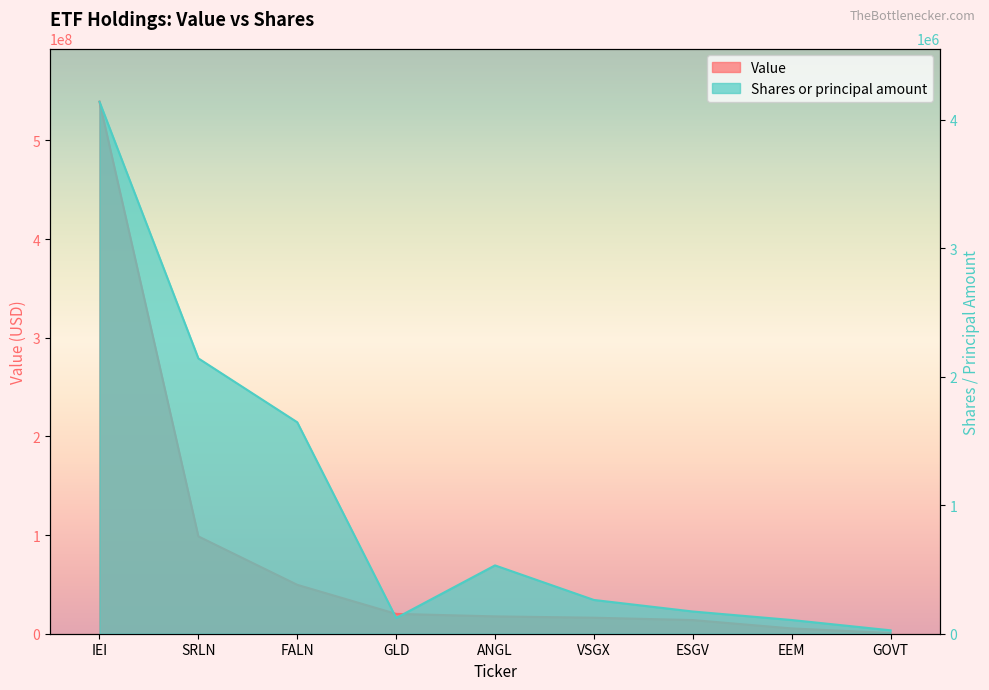

Is it true that Value equals 2784755 at EEM?

False